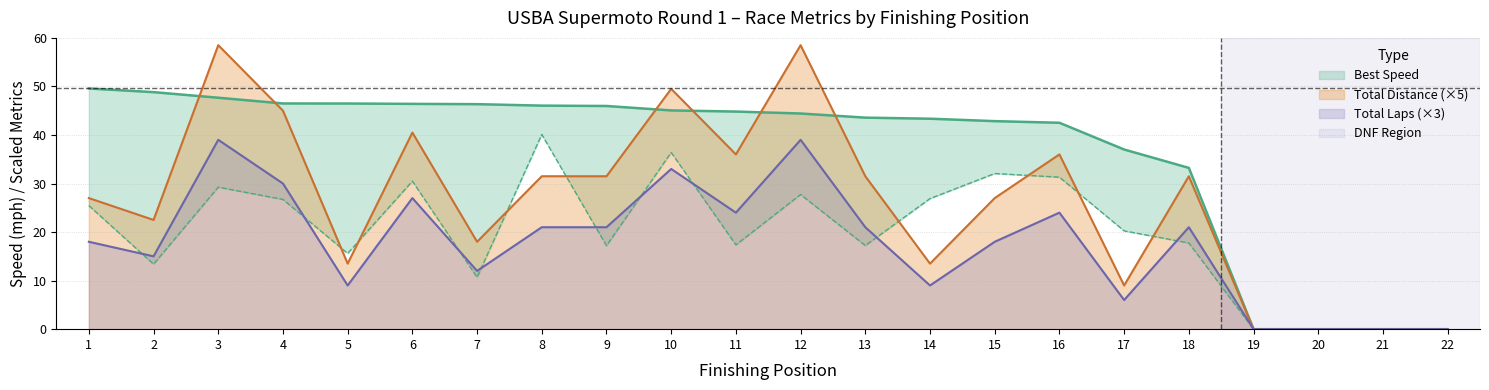

Which series has the largest total across all categories?

Best Speed